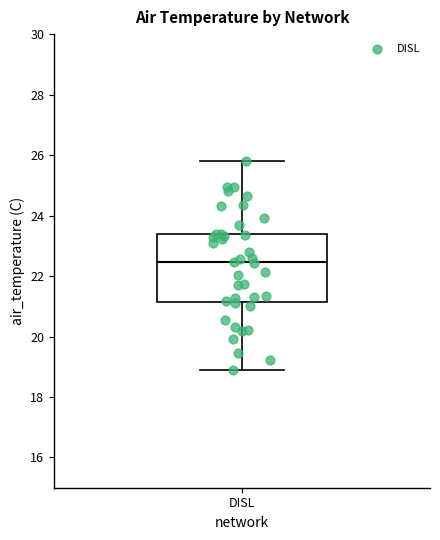

Transcribe this box plot: give where the median line is, the range the box spans, and where the two whiskers end, as read against the y-axis. The values are not printed on the chart, so give them approximately, as read against the axis.

median 22.4, box 21.2 to 23.4, whiskers 19.0 to 25.8